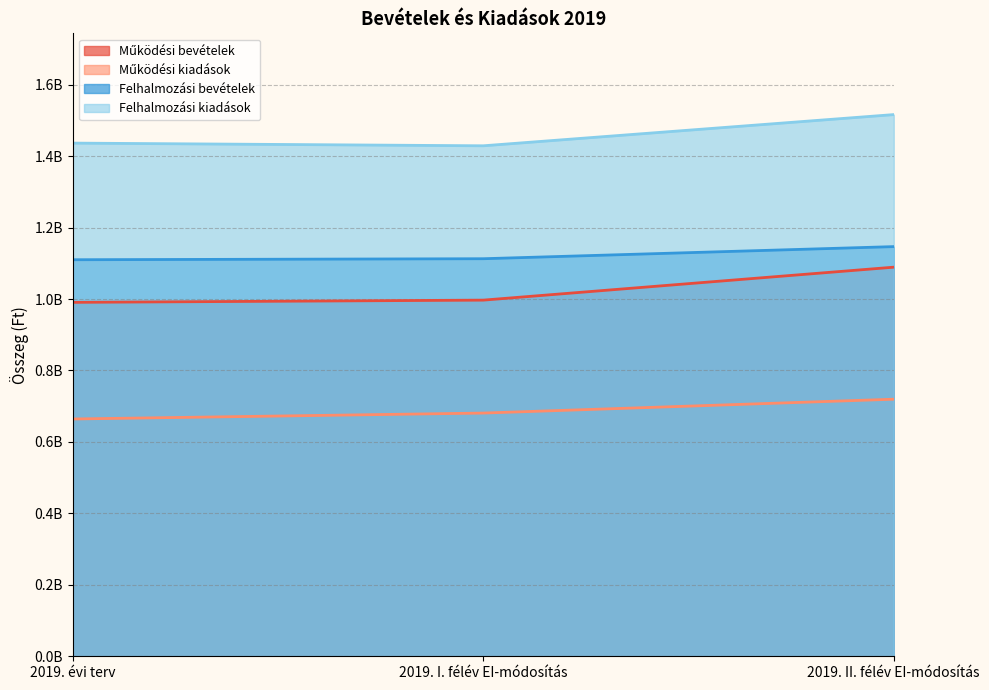

What is the value of the Felhalmozási bevételek point at the 1st from the left?

1109964650